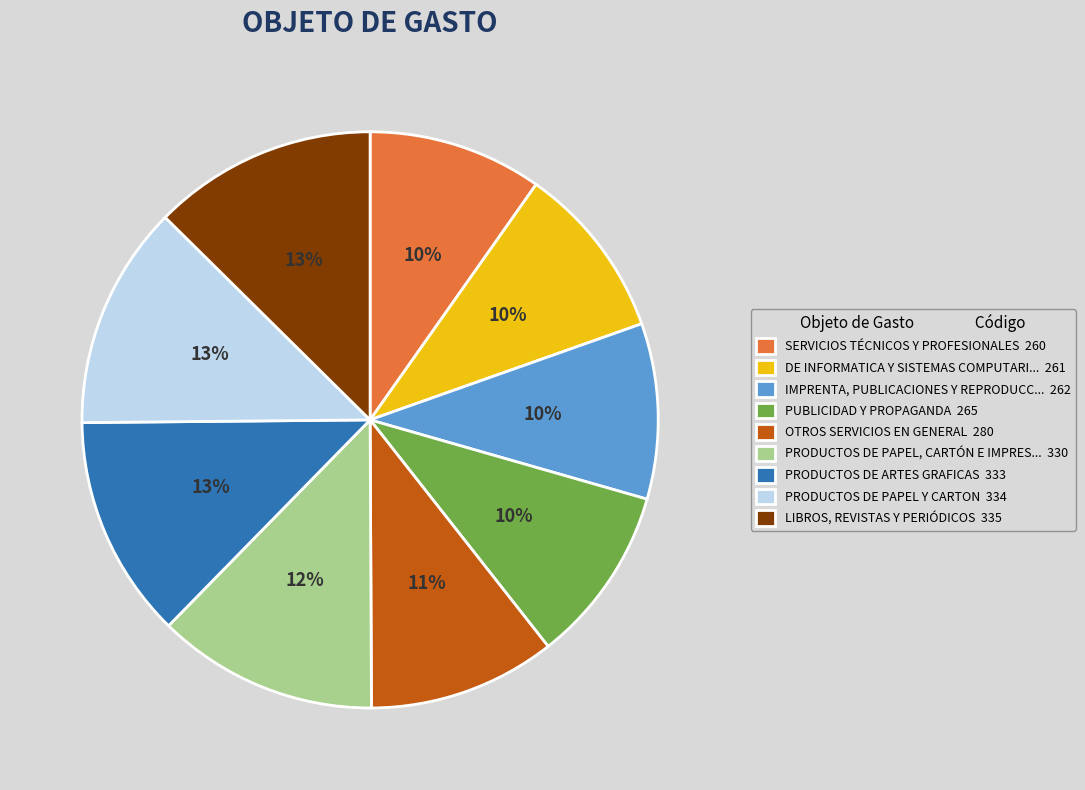

The PUBLICIDAD Y PROPAGANDA 265 slice represents 22% of the pie. True or false?

False